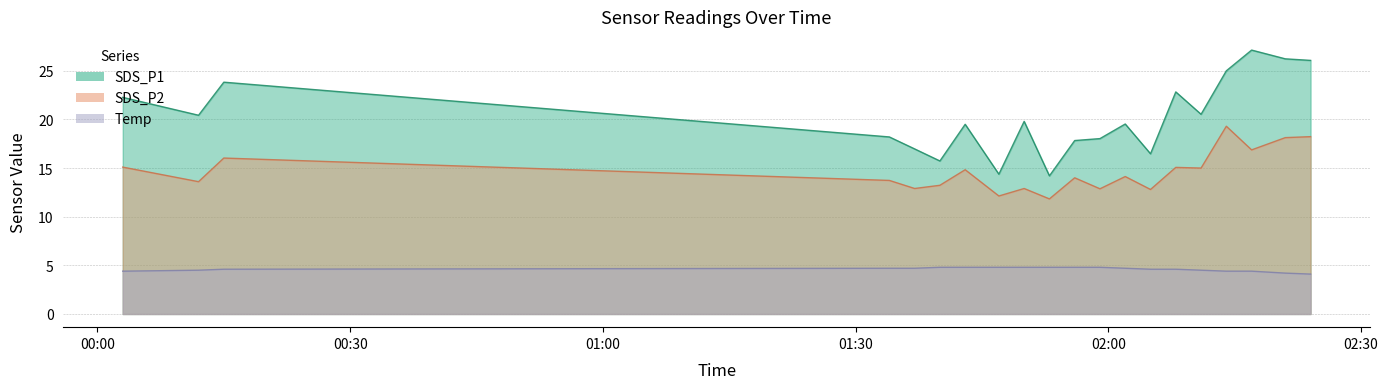

At which label is SDS_P1 closest to 20?

2023/01/17 01:50